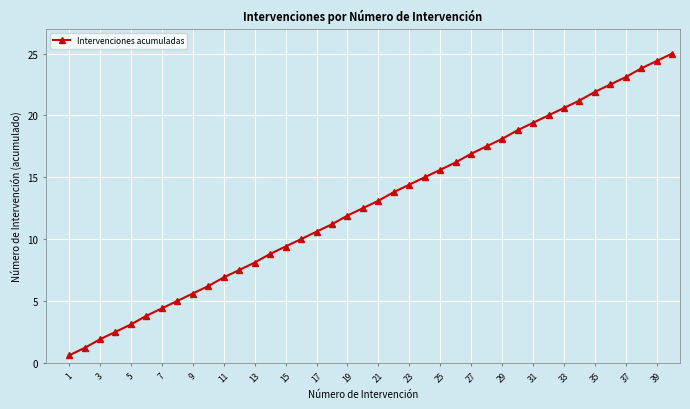

What is the value of the 4th point from the left?

2.5